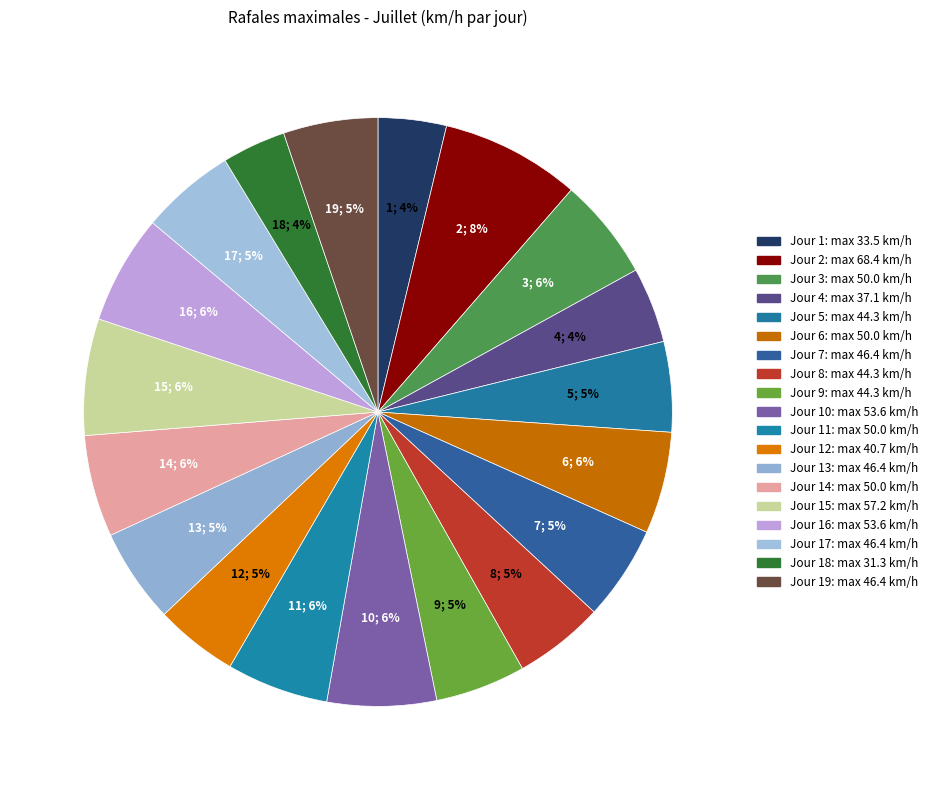

To the nearest percent, what is the difference between the largest and smallest slice percentages?

4%